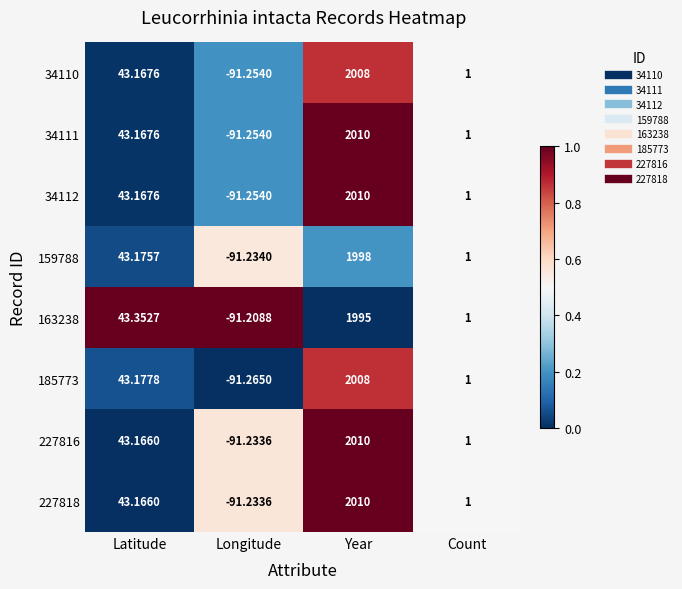

Which category has the lowest value in the 227816 series?

Longitude